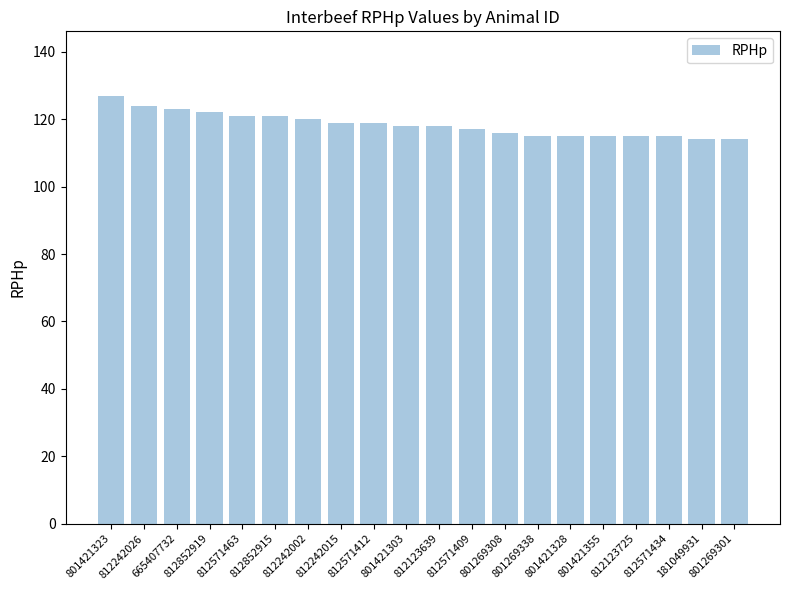

What is the change in value from 812852915 to 812571409?

-4